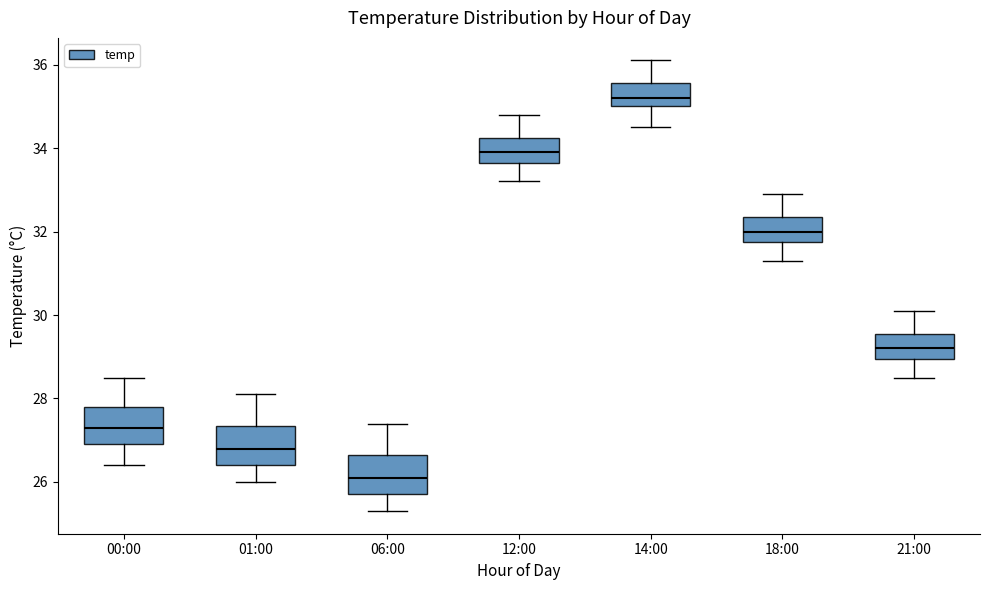

Reading left to right, transcribe this box plot: for each box, give where its median line is, the range the box spans, and where its two whiskers end, as read against the y-axis. The values are not printed on the chart, so give them approximately, as read against the axis.

00:00: median 27.4, box 27.0 to 27.8, whiskers 26.4 to 28.6
01:00: median 26.8, box 26.4 to 27.4, whiskers 26.0 to 28.2
06:00: median 26.2, box 25.8 to 26.6, whiskers 25.4 to 27.4
12:00: median 34.0, box 33.6 to 34.2, whiskers 33.2 to 34.8
14:00: median 35.2, box 35.0 to 35.6, whiskers 34.6 to 36.2
18:00: median 32.0, box 31.8 to 32.4, whiskers 31.4 to 33.0
21:00: median 29.2, box 29.0 to 29.6, whiskers 28.6 to 30.2